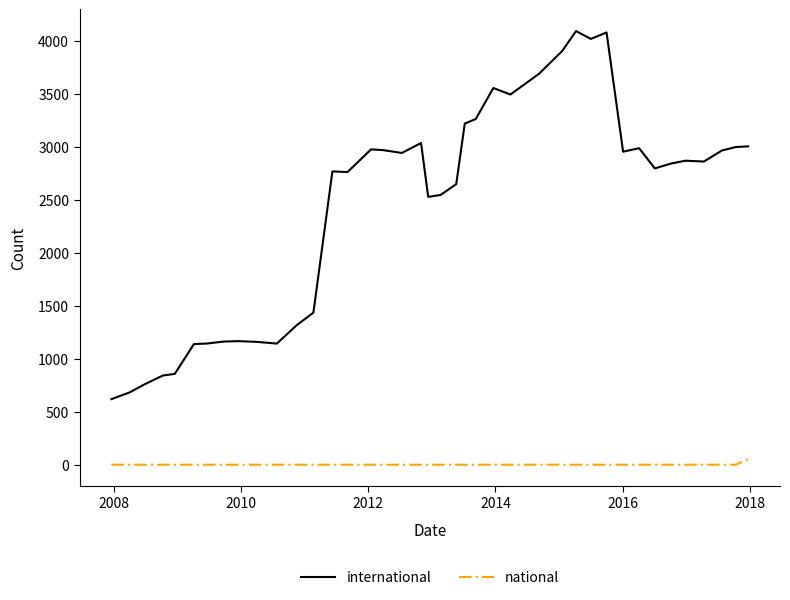

Which series has the largest total across all categories?

international